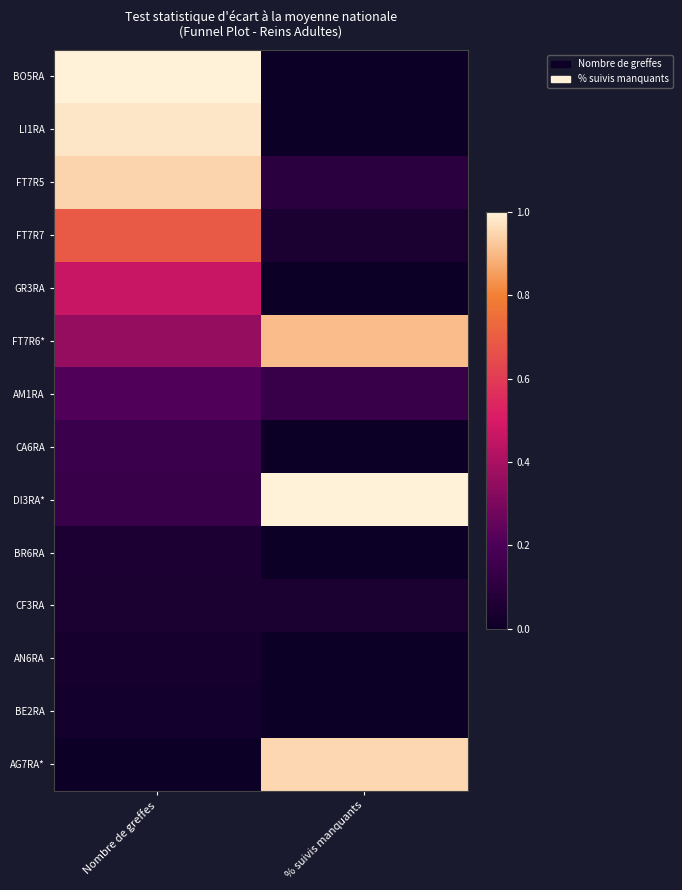

What is the total value across all series at % suivis manquants?

3.2